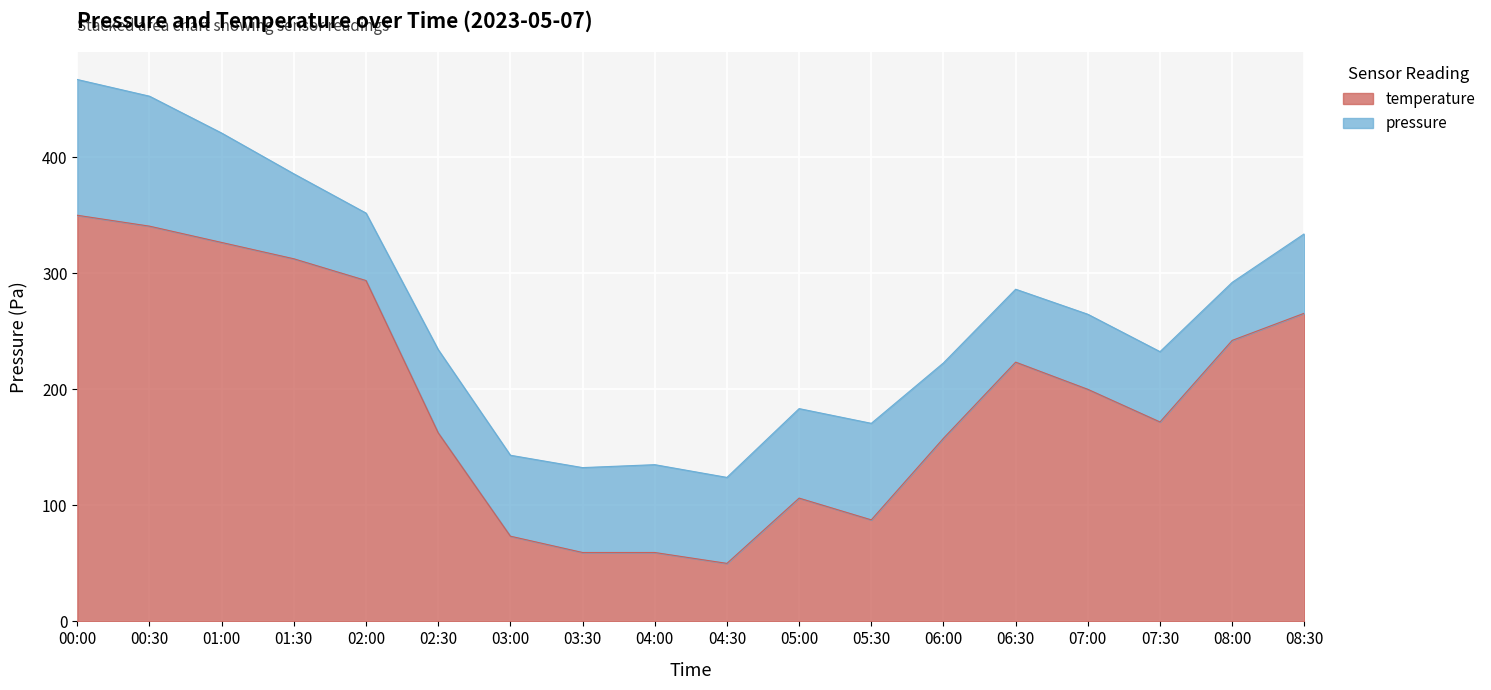

List the labels in order of value, smallest first.

04:30, 03:30, 04:00, 03:00, 05:30, 05:00, 06:00, 02:30, 07:30, 07:00, 06:30, 08:00, 08:30, 02:00, 01:30, 01:00, 00:30, 00:00